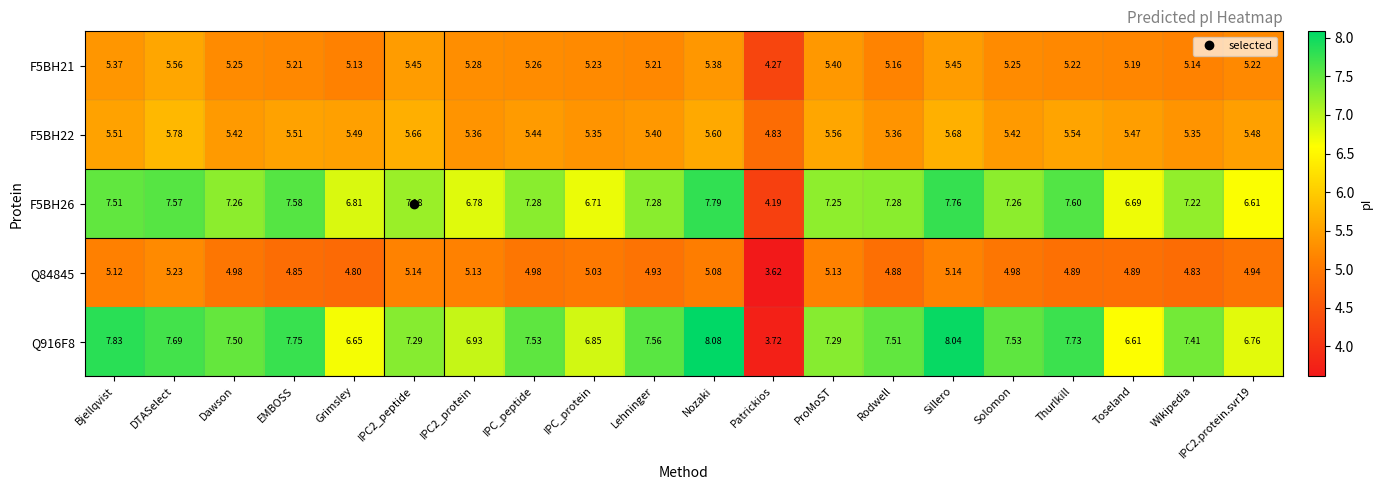

Which series changed the most between IPC2_peptide and Thurlkill?

Q916F8